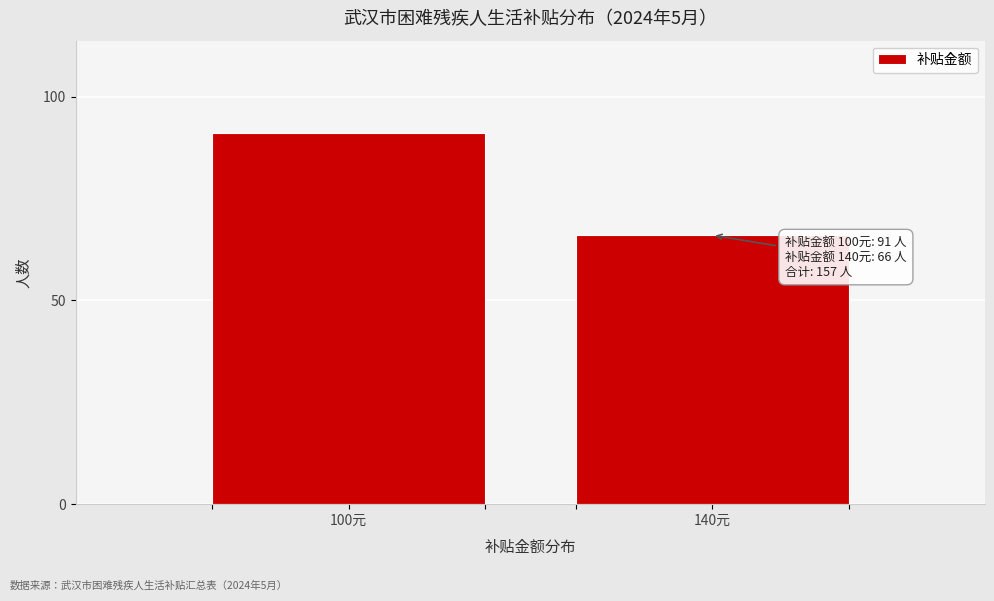

Reading left to right, what are all the values shown in this chart?

91	66